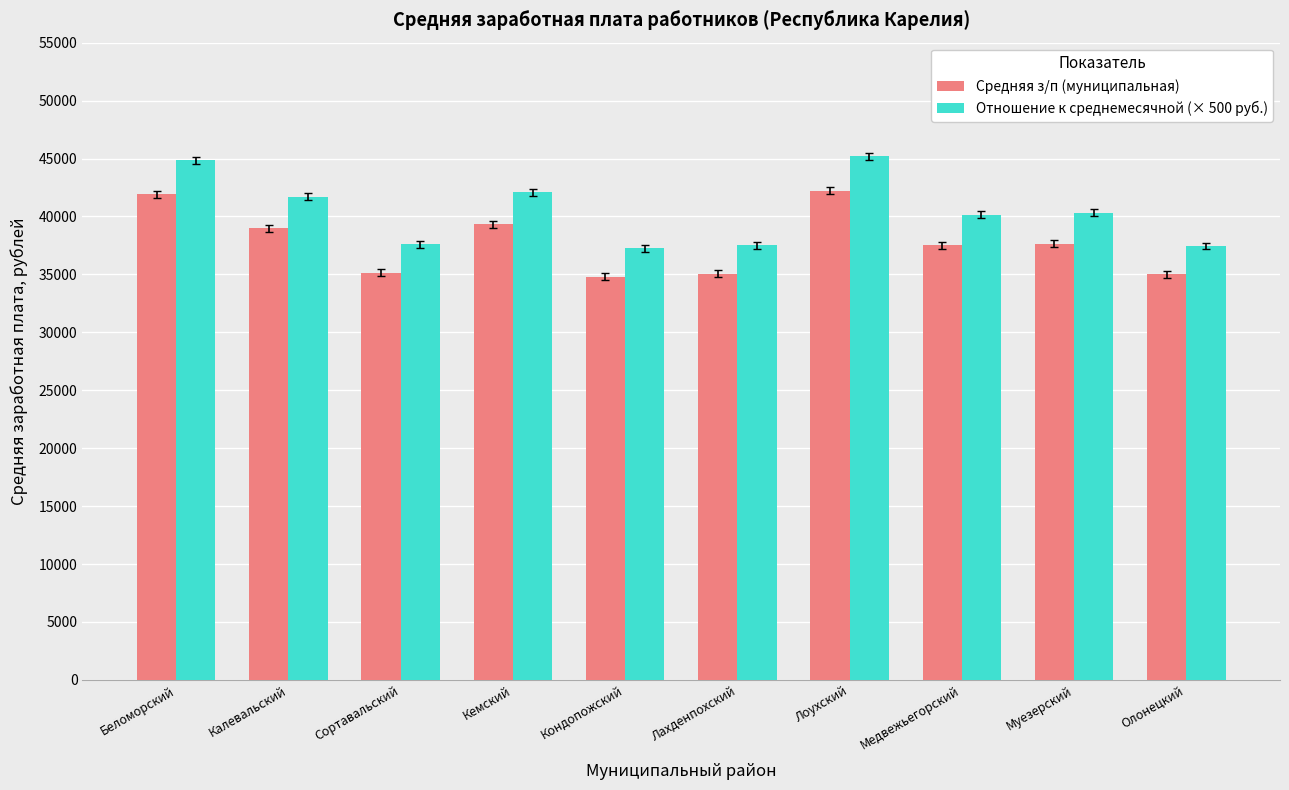

Rank the series at Лоухский from highest to lowest value.

Отношение к среднемесячной (× 500 руб.), Средняя з/п (муниципальная)